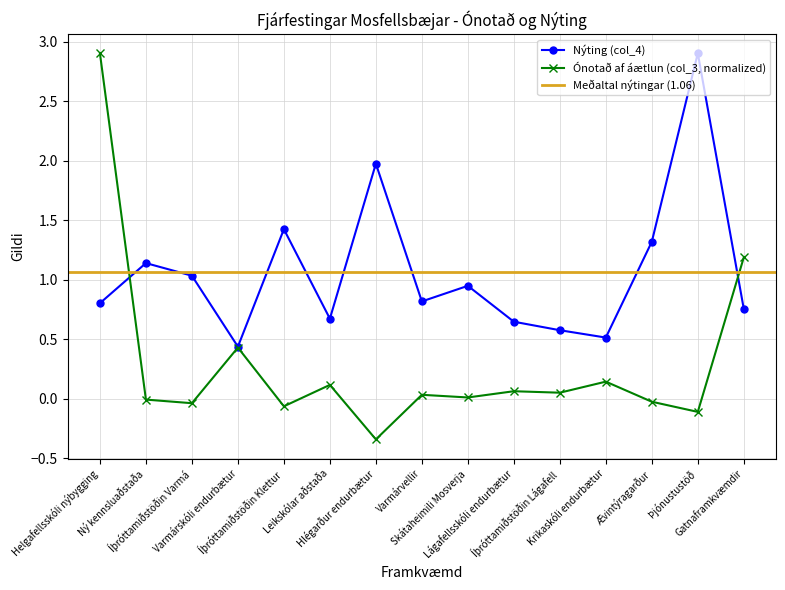

What is the difference between the highest and lowest values at Gatnaframkvæmdir?

0.4